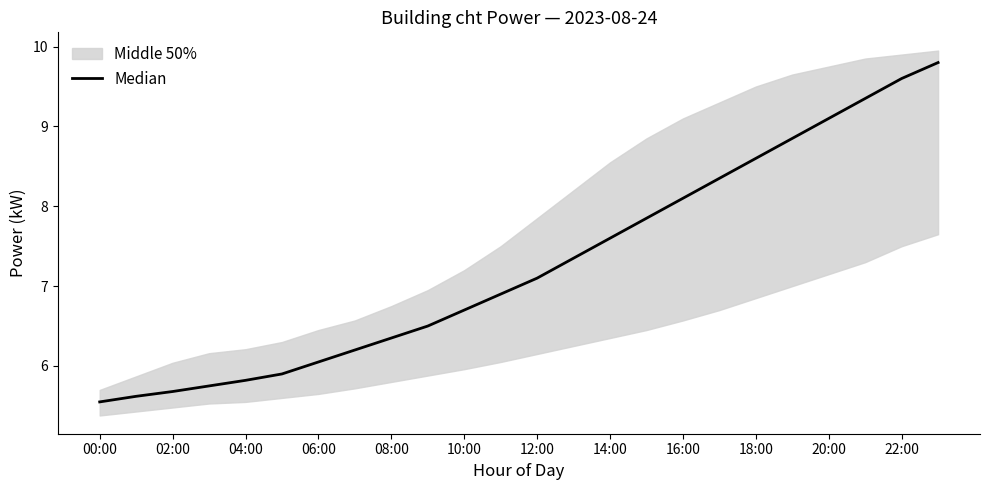

At which label does the data first exceed 7?

12:00